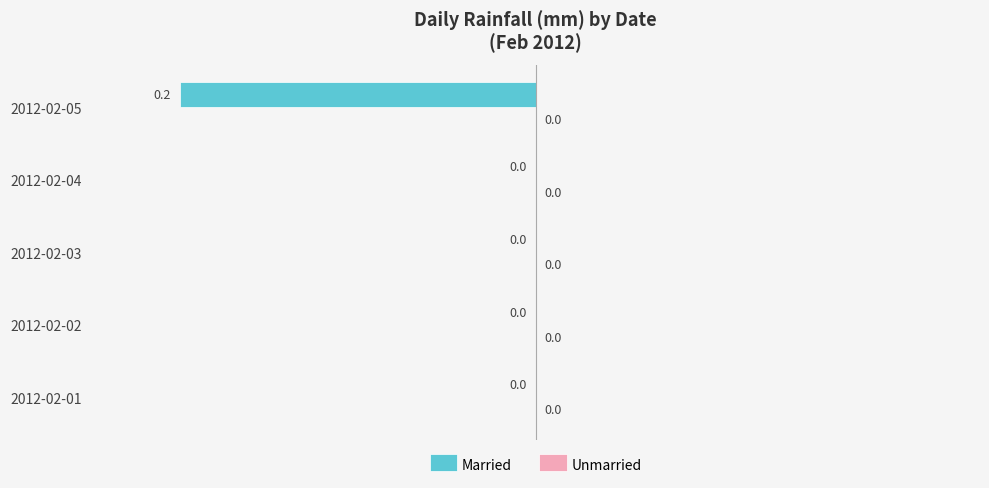

Which has a higher value, 2012-02-02 or 2012-02-05?

2012-02-02